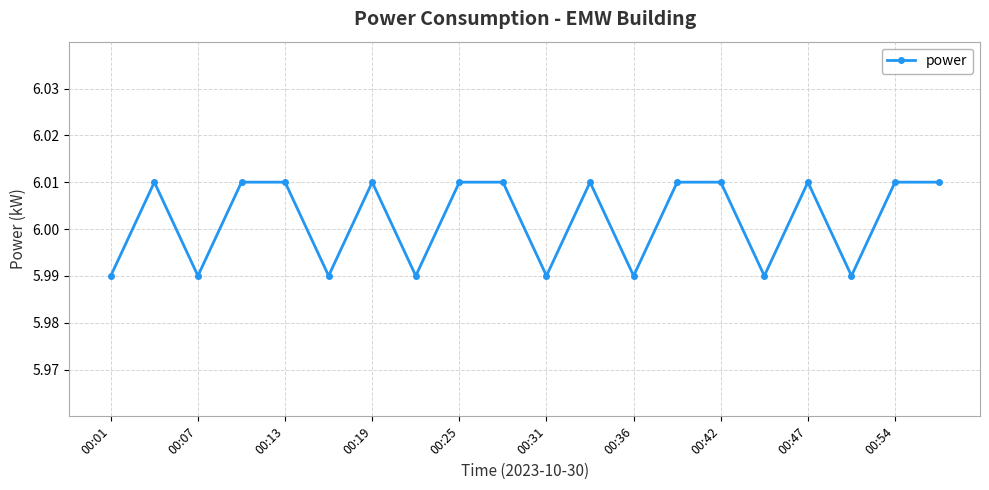

How many interior local valleys (lower than both neighbors) does the data have?

7